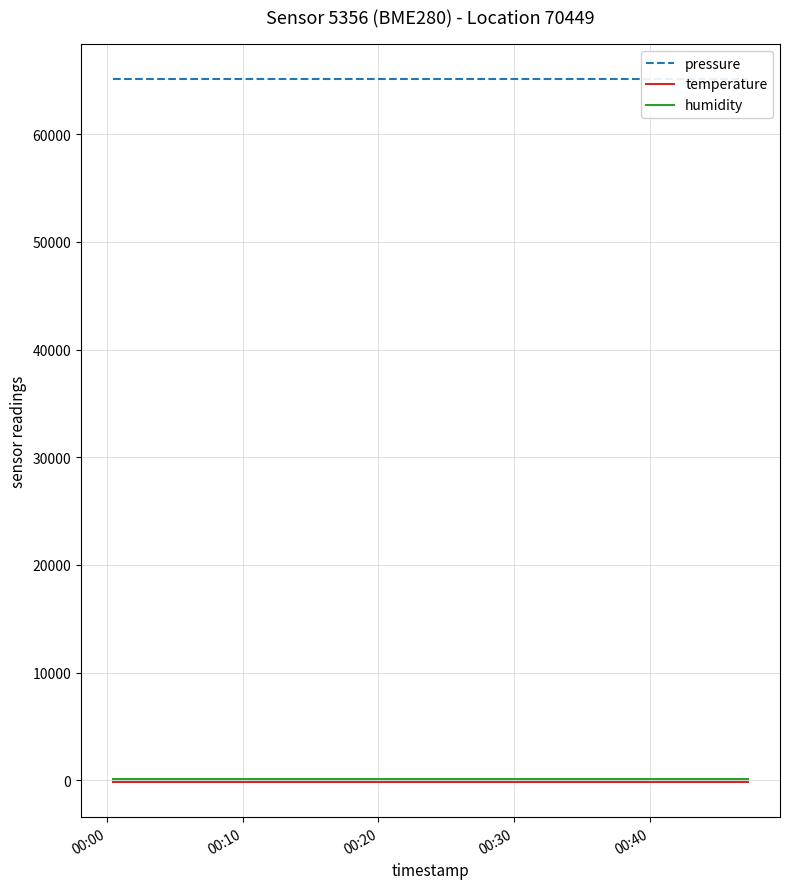

What is the label of the 18th point from the right?

00:20